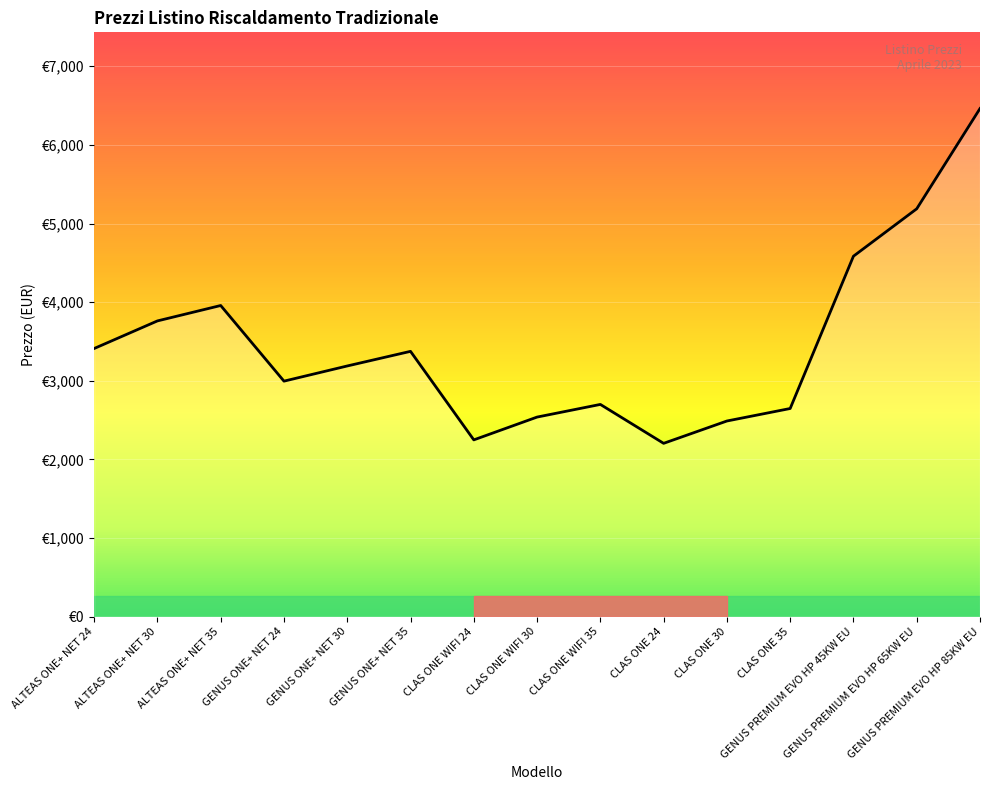

What is the label of the 1st point from the left?

ALTEAS ONE+ NET 24